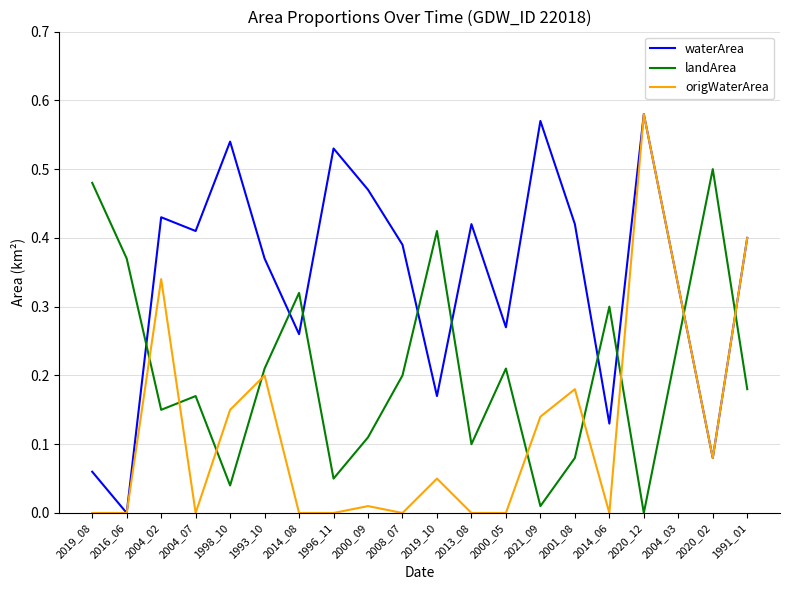

At which category does origWaterArea reach its first local peak?

2004_02